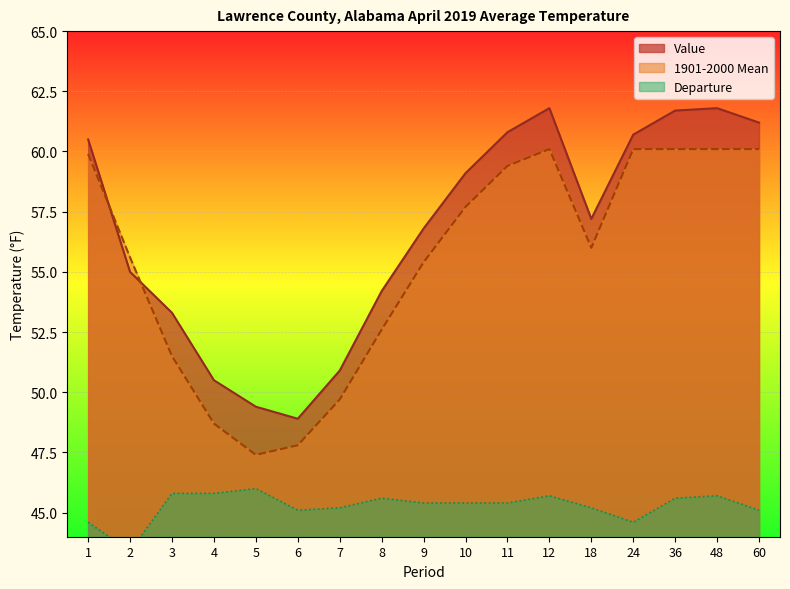

At which category is the sum across all series the highest?

12